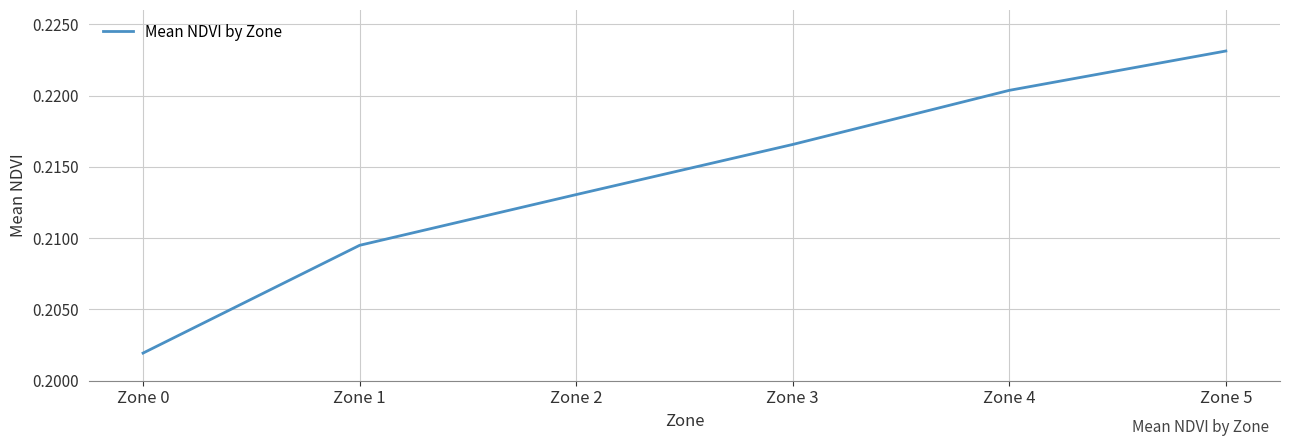

At which label is the value closest to 0?

Zone 0